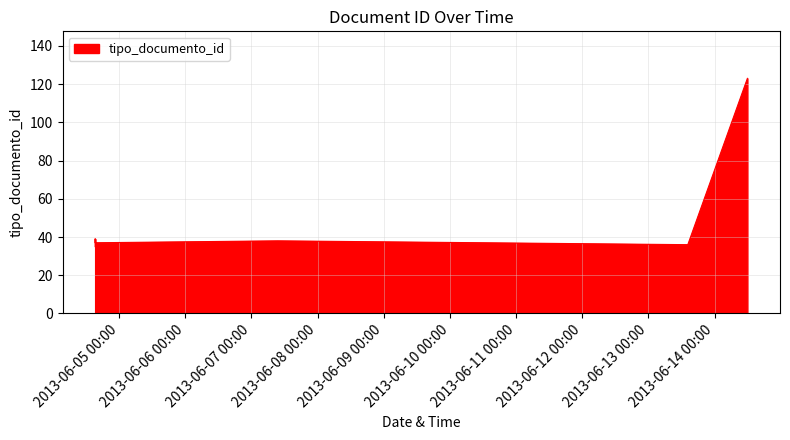

What is the difference between the second highest and minimum values?

4